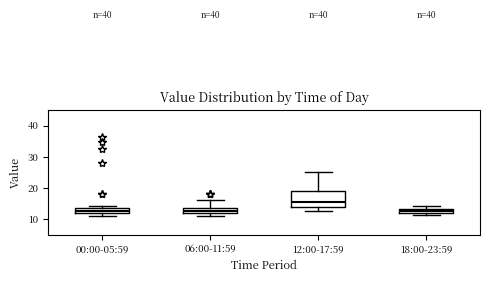

Which box is the tallest, from its lower edge to its upper edge?

12:00-17:59